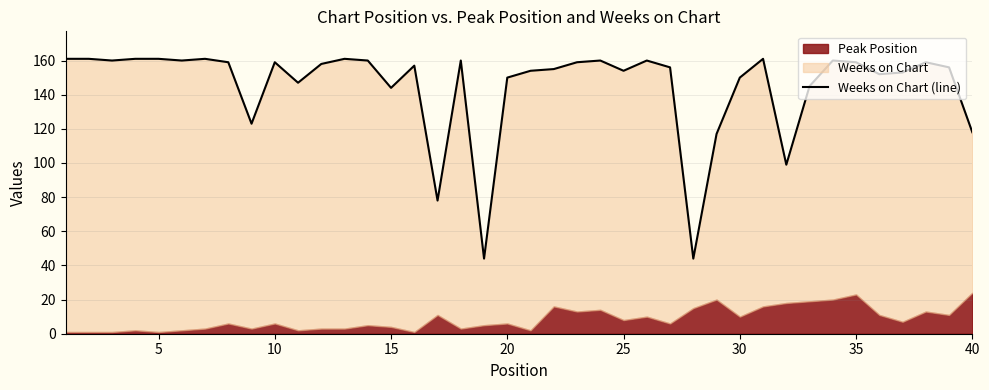

What is the average value?

145